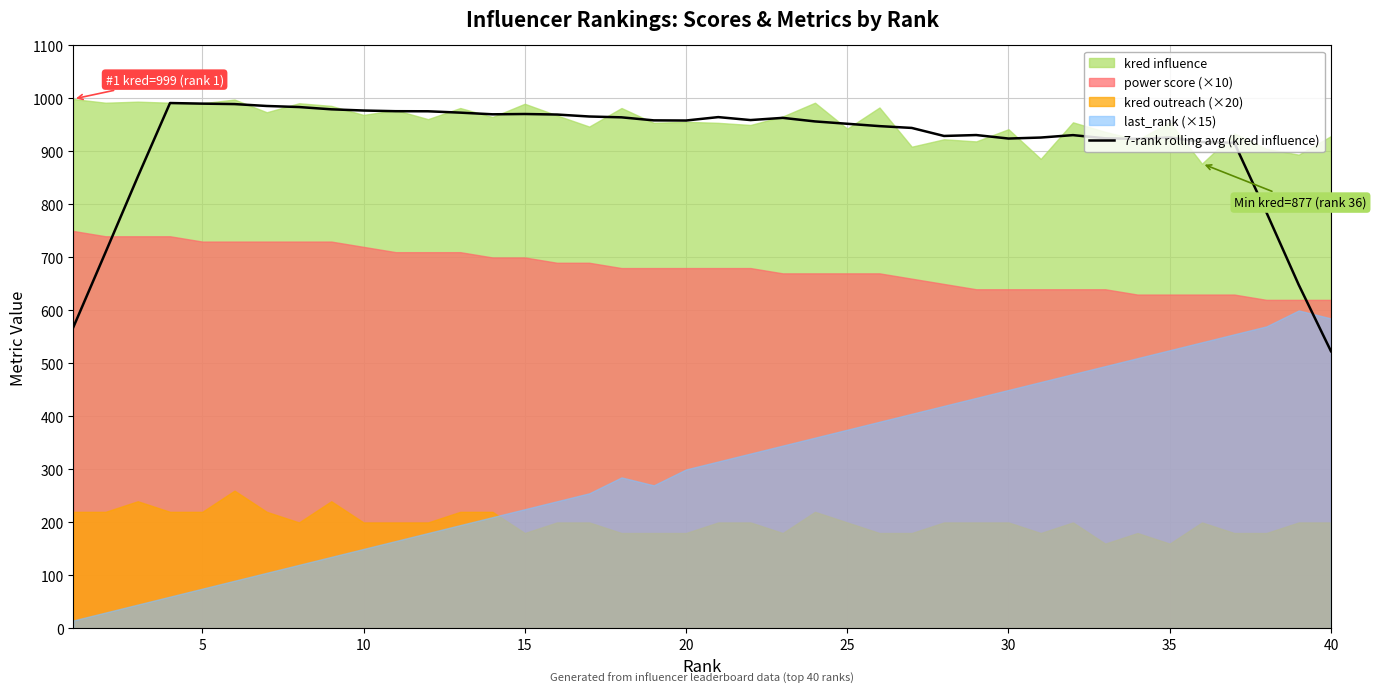

What is the minimum value for 7-rank rolling avg (kred influence)?

523.1